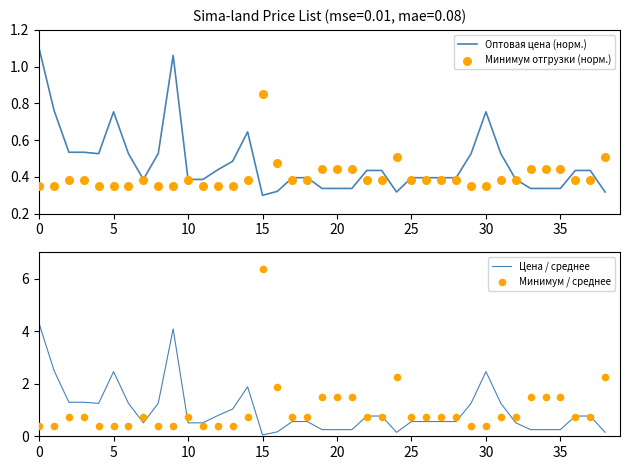

What are all the series names shown in the legend?

Оптовая цена (норм.), Минимум отгрузки (норм.), Цена / среднее, Минимум / среднее